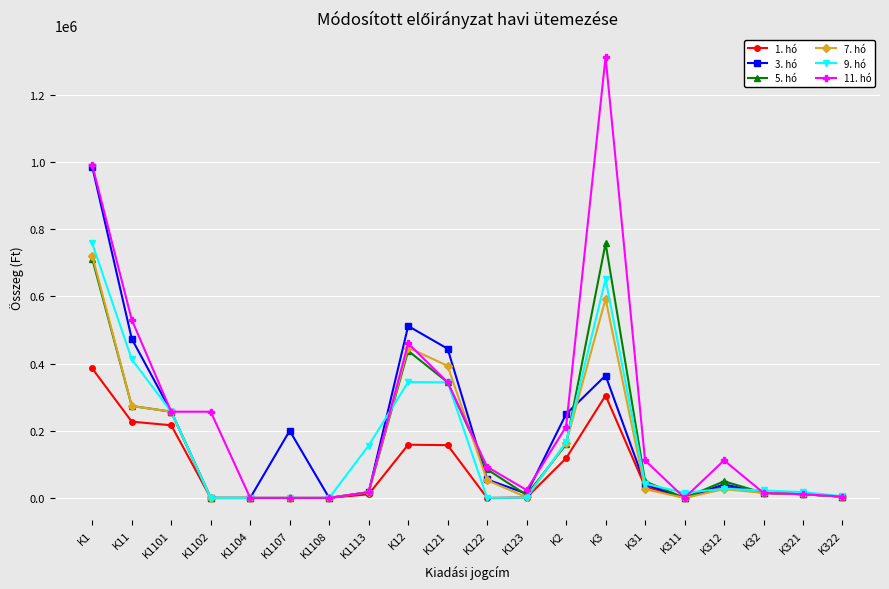

What are all the series names shown in the legend?

1. hó, 3. hó, 5. hó, 7. hó, 9. hó, 11. hó